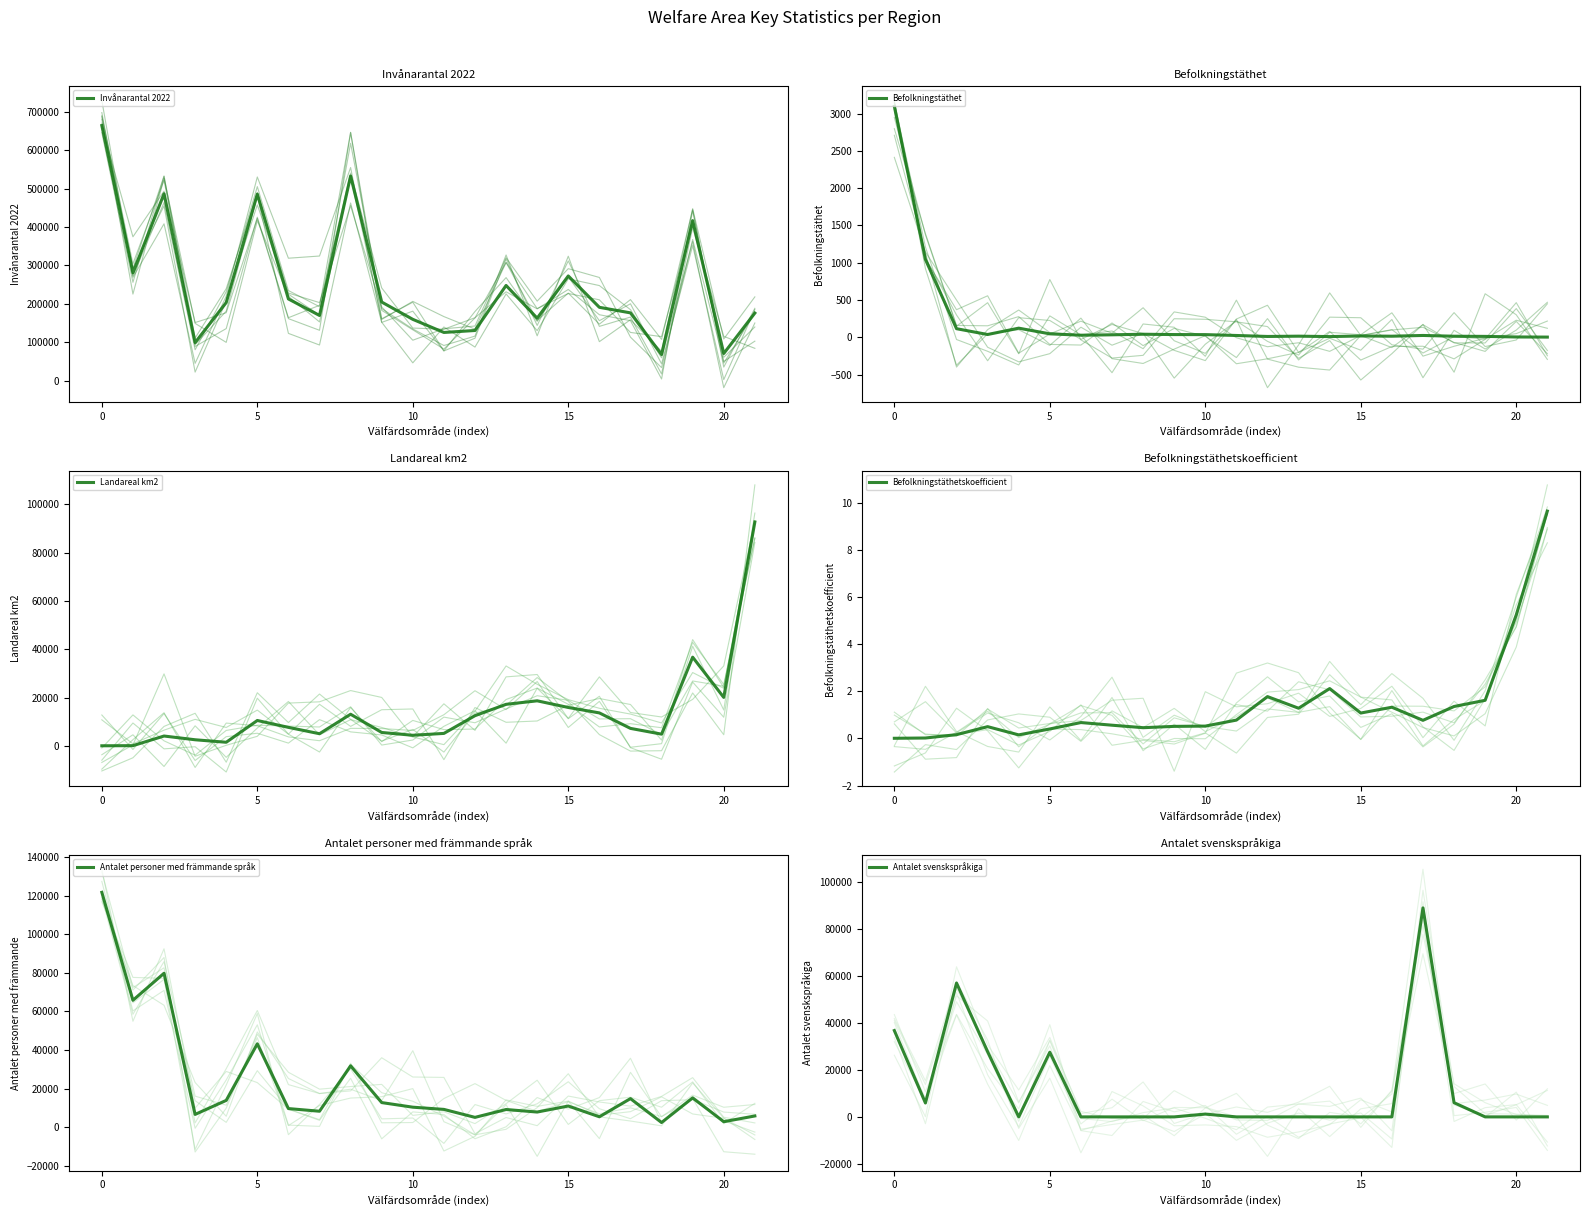

List the series in order of their peak value, lowest first.

Befolkningstäthetskoefficient, Befolkningstäthet, Antalet svenskspråkiga, Landareal km2, Antalet personer med främmande språk, Invånarantal 2022